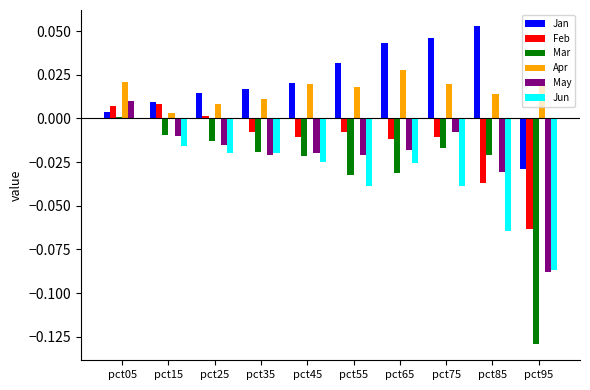

At which category is the sum across all series the highest?

pct05